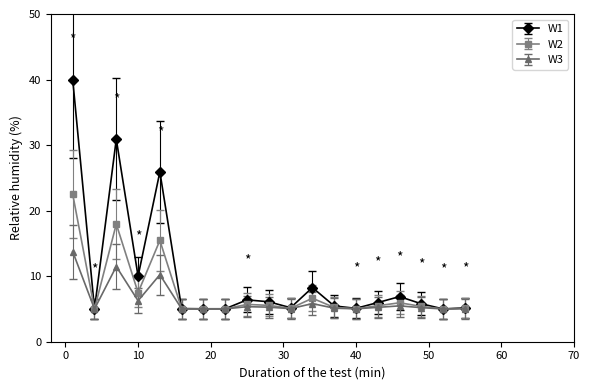

Which series has the widest spread of values?

W1